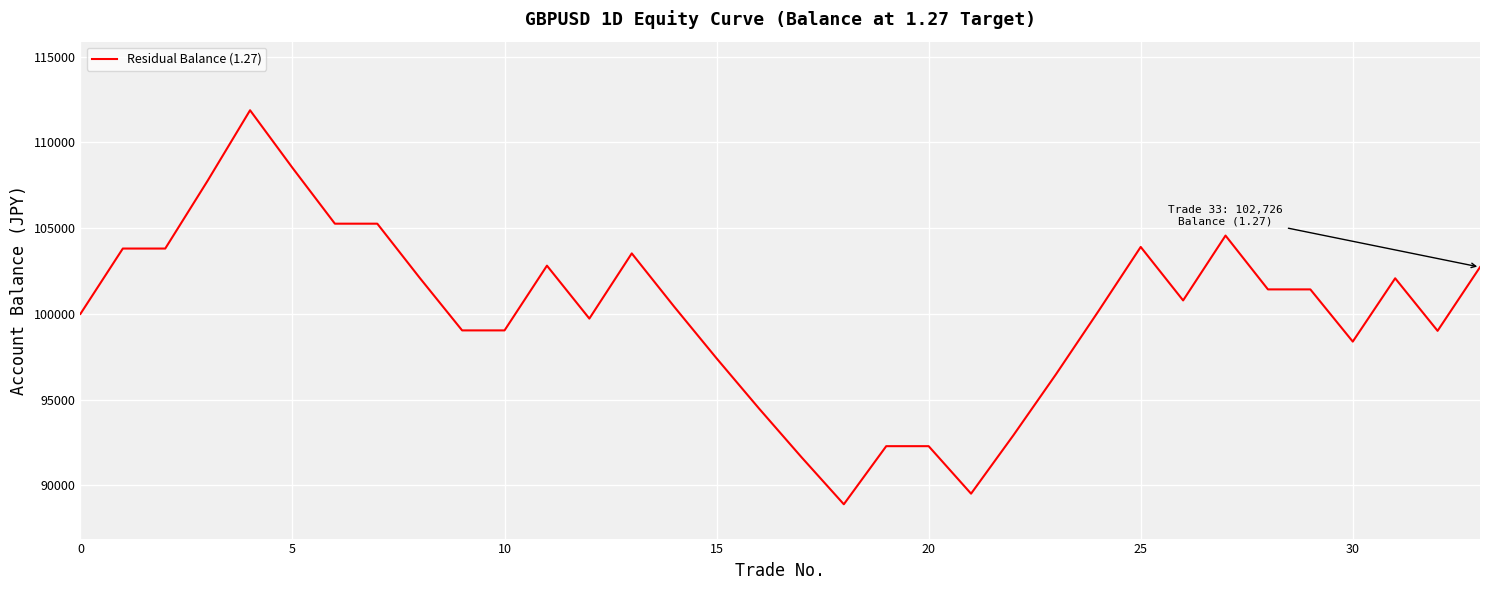

What is the minimum value shown in the chart?

88902.4